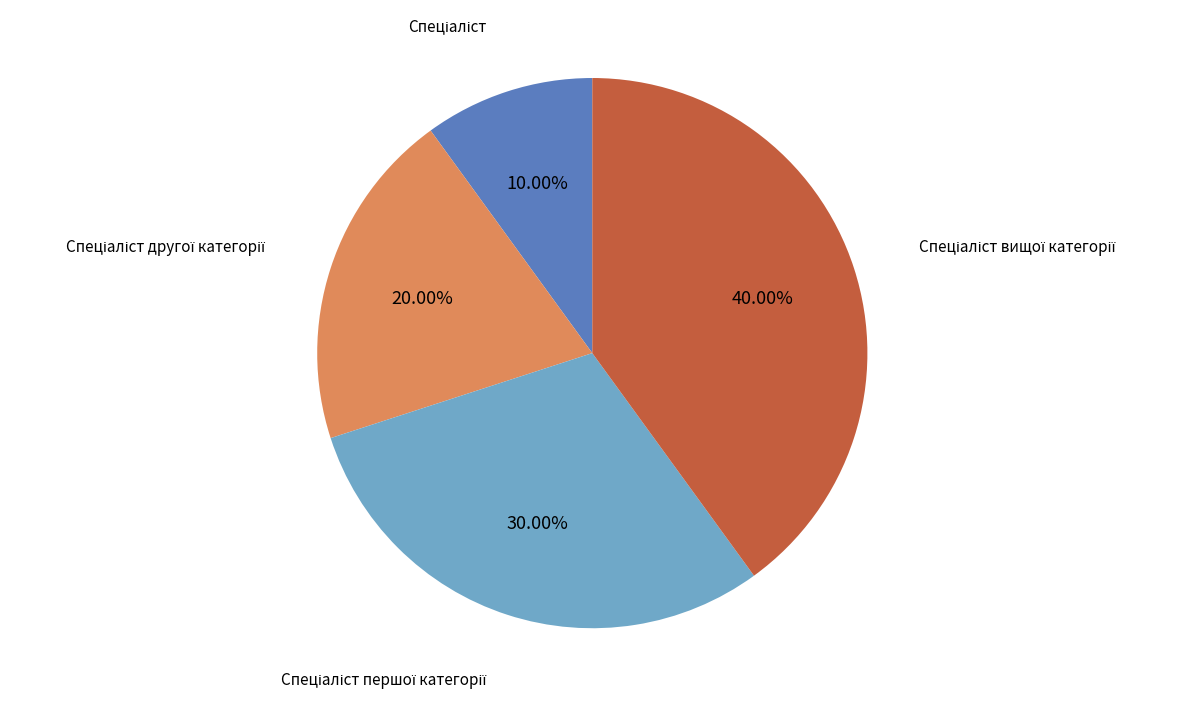

Is there any slice that represents more than half of the pie?

No